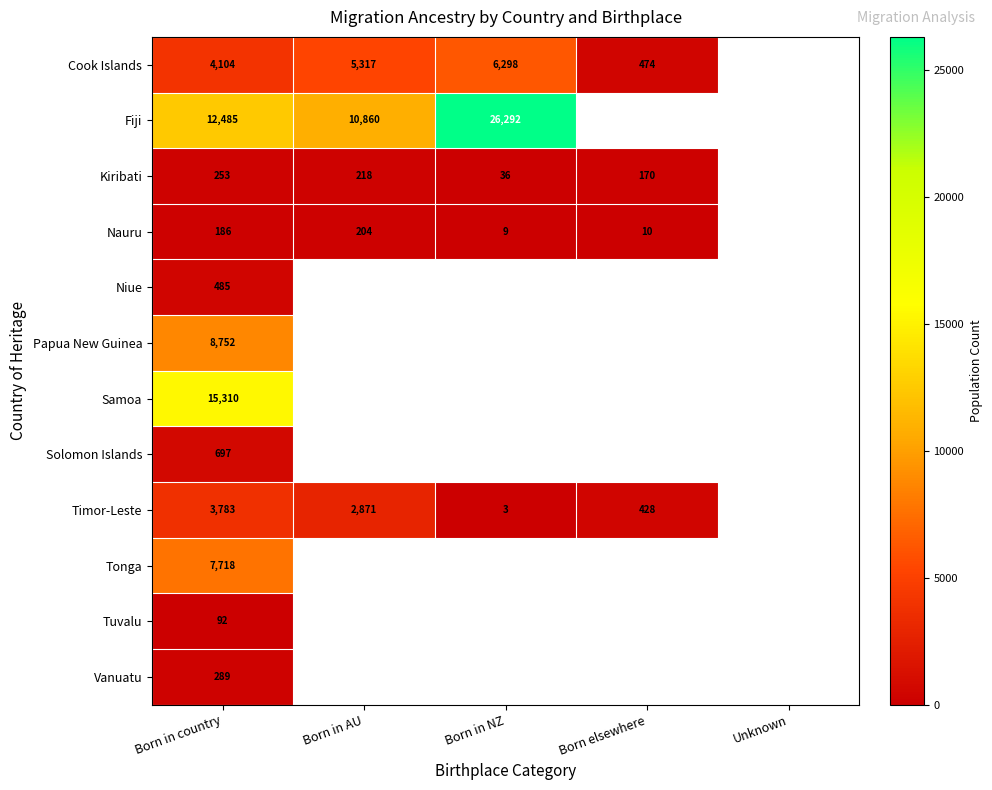

Between Born in NZ and Born elsewhere, which is larger?

Born in NZ